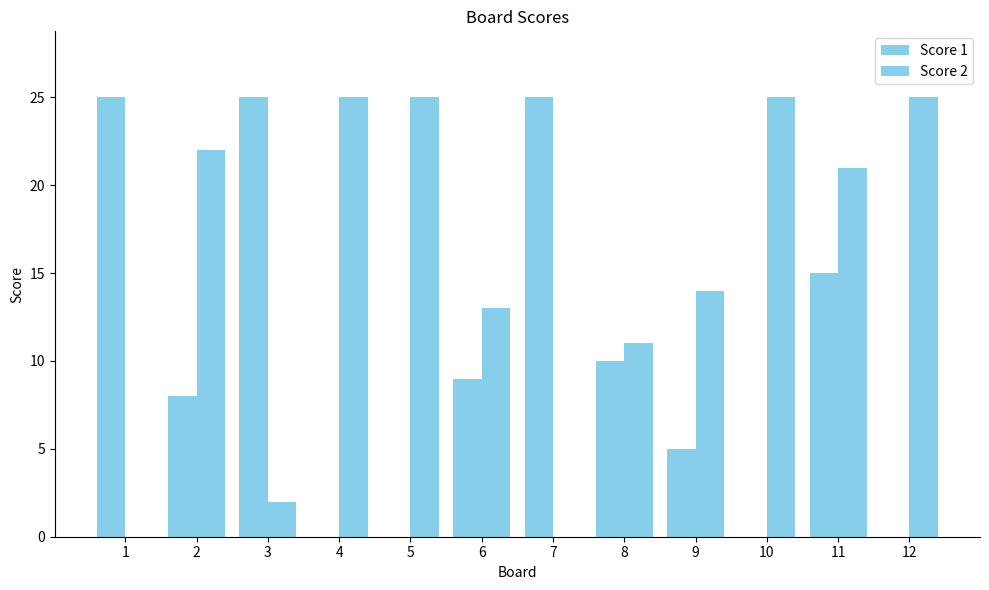

Rank the series at 8 from lowest to highest value.

Score 1, Score 2